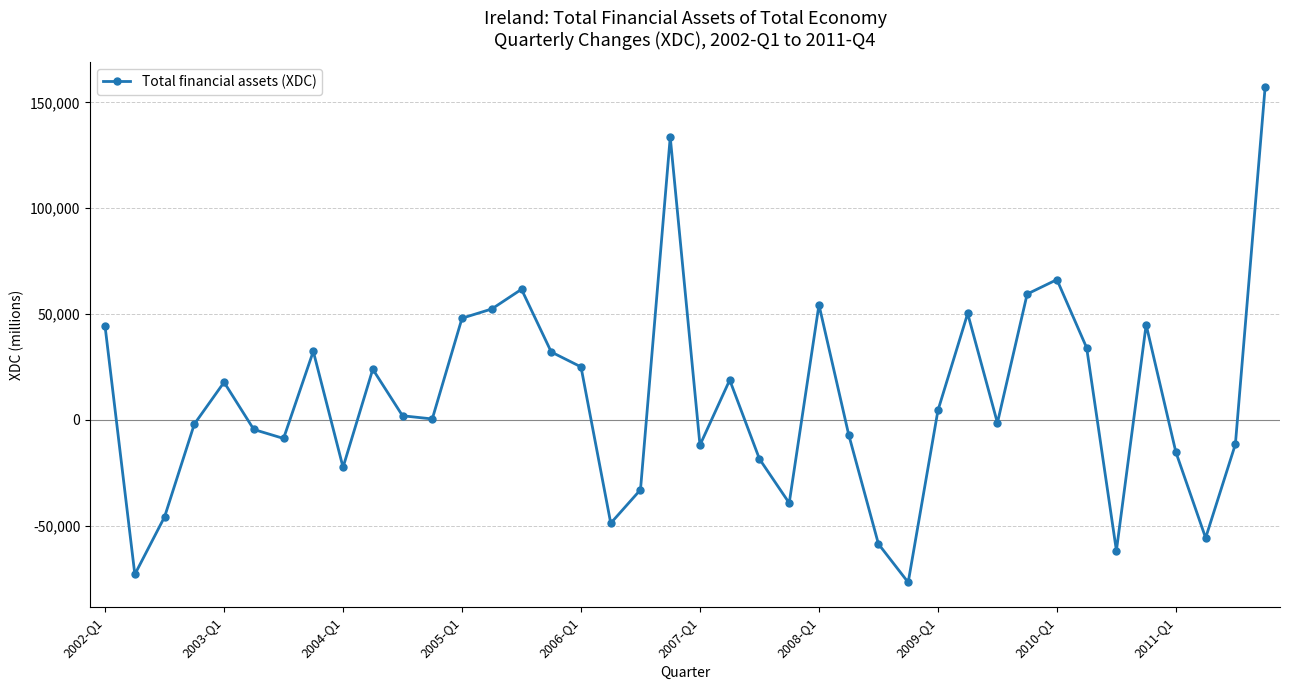

What is the value of the 5th point from the left?

17821